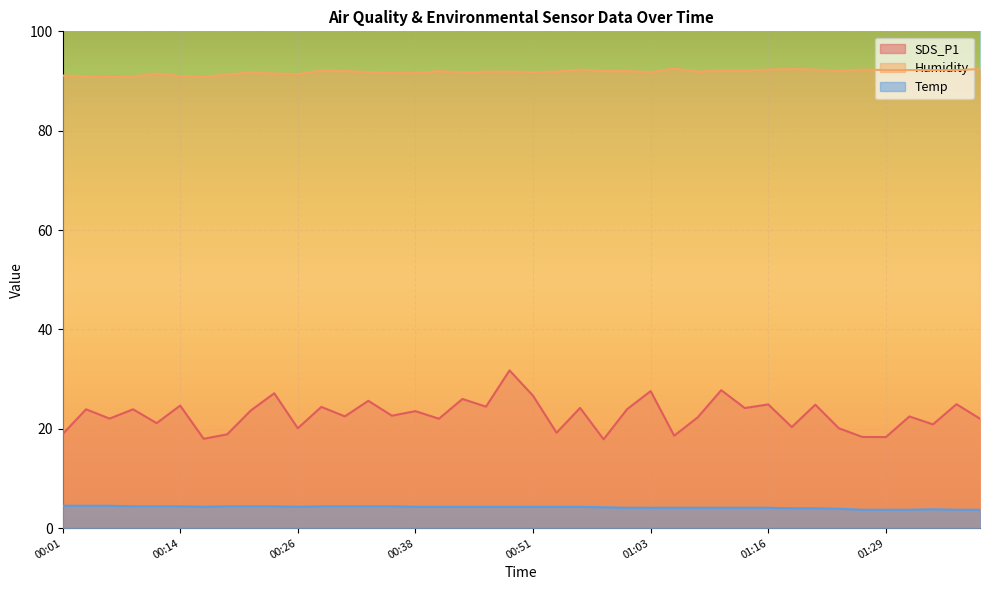

Reading right to left, what are all the values shown in this chart?

SDS_P1: 01:39=22.0	01:36=24.9	01:34=20.9	01:31=22.5	01:29=18.3	01:27=18.4	01:24=20.1	01:21=24.9	01:18=20.4	01:16=24.9	01:13=24.2	01:11=27.8	01:08=22.3	01:06=18.6	01:03=27.6	01:01=23.9	00:58=17.9	00:56=24.2	00:53=19.2	00:51=26.6	00:48=31.8	00:46=24.4	00:43=26.0	00:41=22.0	00:38=23.6	00:36=22.6	00:33=25.6	00:31=22.5	00:28=24.4	00:26=20.1	00:23=27.1	00:21=23.7	00:19=18.9	00:16=18.0	00:14=24.7	00:11=21.1	00:09=23.9	00:06=22.1	00:04=23.9	00:01=18.9
Humidity: 01:39=92.4	01:36=92.2	01:34=92.2	01:31=92.2	01:29=92.2	01:27=92.3	01:24=92.0	01:21=92.3	01:18=92.4	01:16=92.3	01:13=92.1	01:11=92.1	01:08=91.9	01:06=92.5	01:03=91.8	01:01=92.0	00:58=92.0	00:56=92.3	00:53=91.9	00:51=91.8	00:48=91.9	00:46=91.9	00:43=91.7	00:41=92.0	00:38=91.6	00:36=91.6	00:33=91.8	00:31=92.0	00:28=92.1	00:26=91.4	00:23=91.5	00:21=91.7	00:19=91.3	00:16=90.8	00:14=91.0	00:11=91.5	00:09=90.9	00:06=90.8	00:04=90.9	00:01=91.1
Temp: 01:39=3.7	01:36=3.7	01:34=3.8	01:31=3.7	01:29=3.7	01:27=3.7	01:24=3.9	01:21=4.0	01:18=4.0	01:16=4.1	01:13=4.1	01:11=4.1	01:08=4.1	01:06=4.1	01:03=4.1	01:01=4.1	00:58=4.2	00:56=4.3	00:53=4.3	00:51=4.3	00:48=4.3	00:46=4.3	00:43=4.3	00:41=4.3	00:38=4.3	00:36=4.4	00:33=4.4	00:31=4.4	00:28=4.4	00:26=4.3	00:23=4.4	00:21=4.4	00:19=4.4	00:16=4.3	00:14=4.4	00:11=4.4	00:09=4.4	00:06=4.5	00:04=4.5	00:01=4.5